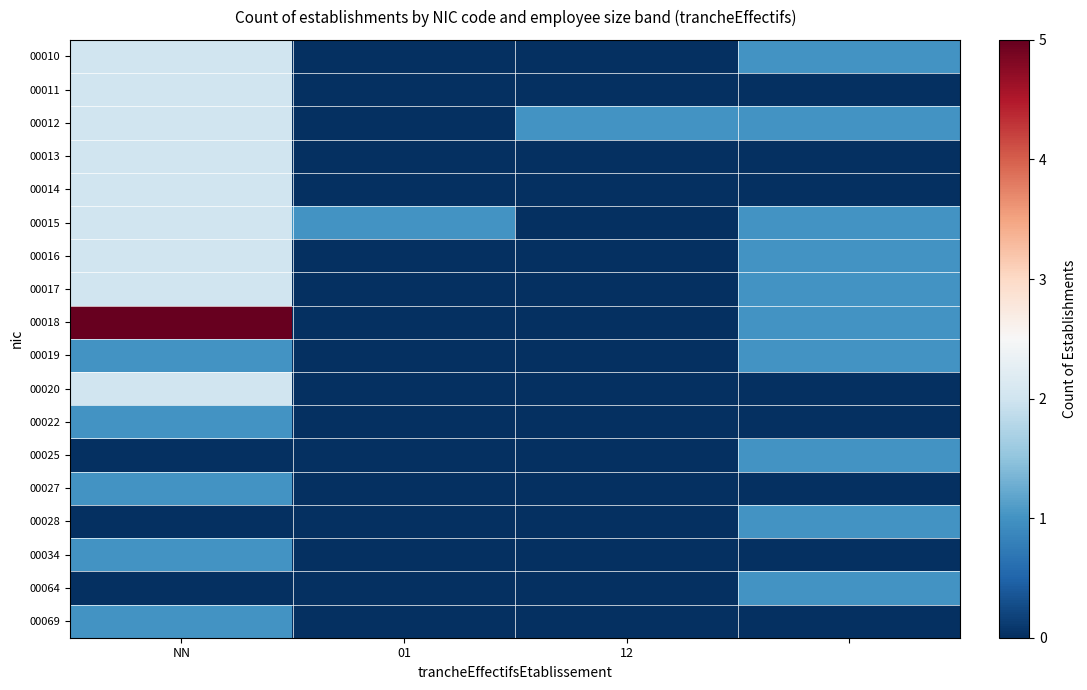

Which category has the highest value across all series?

NN